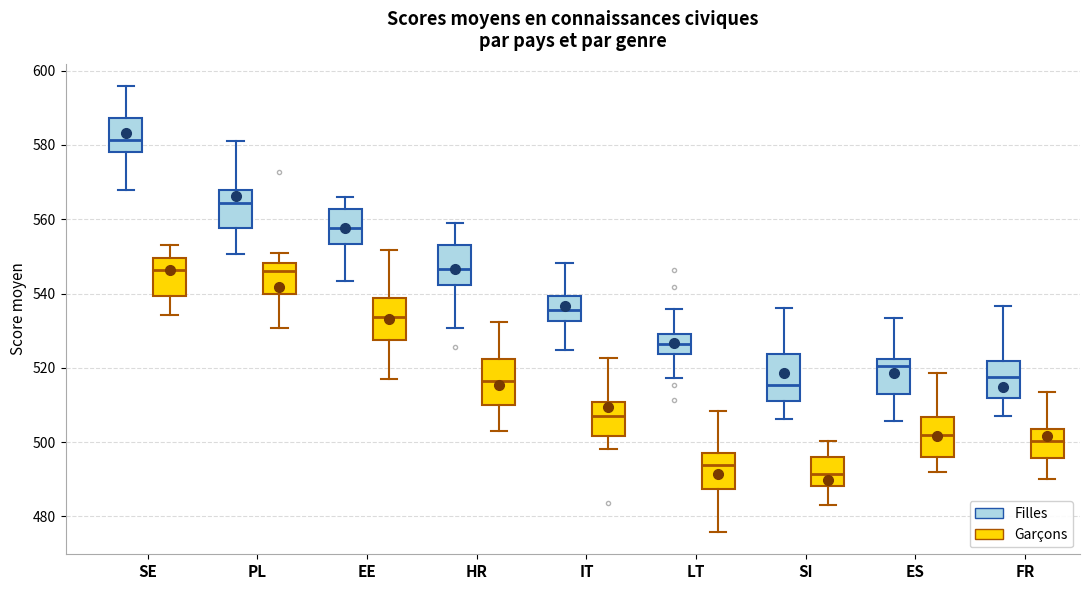

Reading left to right, transcribe this box plot: for each box, give where its median line is, the range the box spans, and where its two whiskers end, as read against the y-axis. The values are not printed on the chart, so give them approximately, as read against the axis.

SE (Filles): median 582, box 578 to 588, whiskers 568 to 596
SE (Garçons): median 546, box 540 to 550, whiskers 534 to 554
PL (Filles): median 564, box 558 to 568, whiskers 550 to 582
PL (Garçons): median 546, box 540 to 548, whiskers 530 to 550
EE (Filles): median 558, box 554 to 562, whiskers 544 to 566
EE (Garçons): median 534, box 528 to 538, whiskers 518 to 552
HR (Filles): median 546, box 542 to 554, whiskers 530 to 560
HR (Garçons): median 516, box 510 to 522, whiskers 504 to 532
IT (Filles): median 536, box 532 to 540, whiskers 524 to 548
IT (Garçons): median 508, box 502 to 510, whiskers 498 to 522
LT (Filles): median 526, box 524 to 530, whiskers 518 to 536
LT (Garçons): median 494, box 488 to 498, whiskers 476 to 508
SI (Filles): median 516, box 512 to 524, whiskers 506 to 536
SI (Garçons): median 492, box 488 to 496, whiskers 484 to 500
ES (Filles): median 520, box 514 to 522, whiskers 506 to 534
ES (Garçons): median 502, box 496 to 506, whiskers 492 to 518
FR (Filles): median 518, box 512 to 522, whiskers 508 to 536
FR (Garçons): median 500, box 496 to 504, whiskers 490 to 514